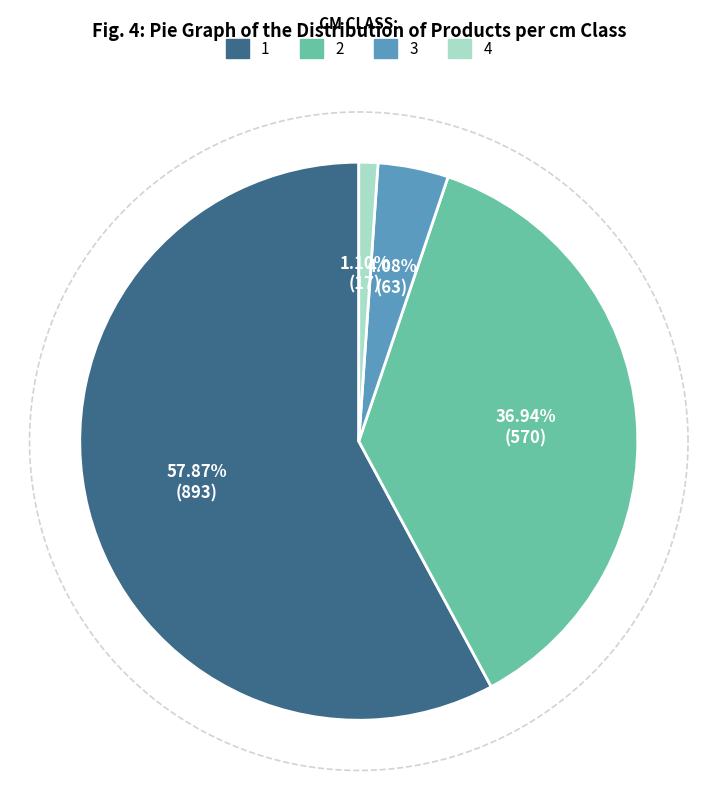

Which category has the biggest portion of the pie?

1